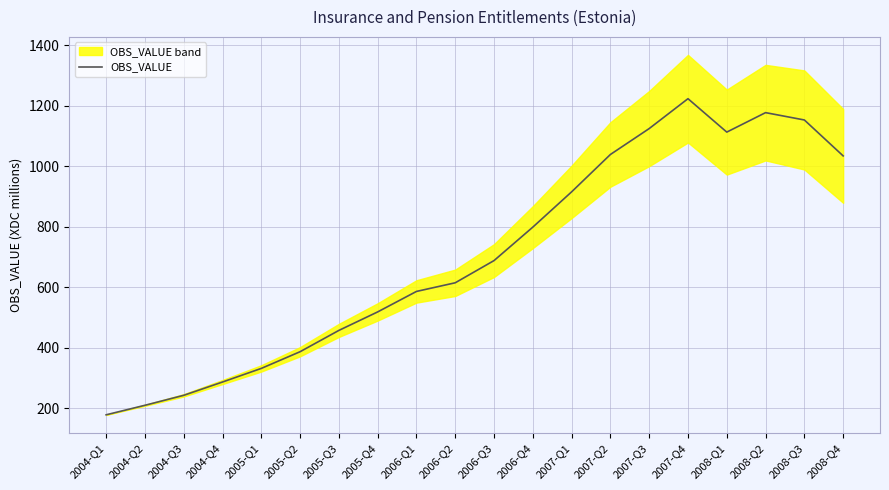

What is the change in value from 2006-Q3 to 2008-Q2?

+489.1